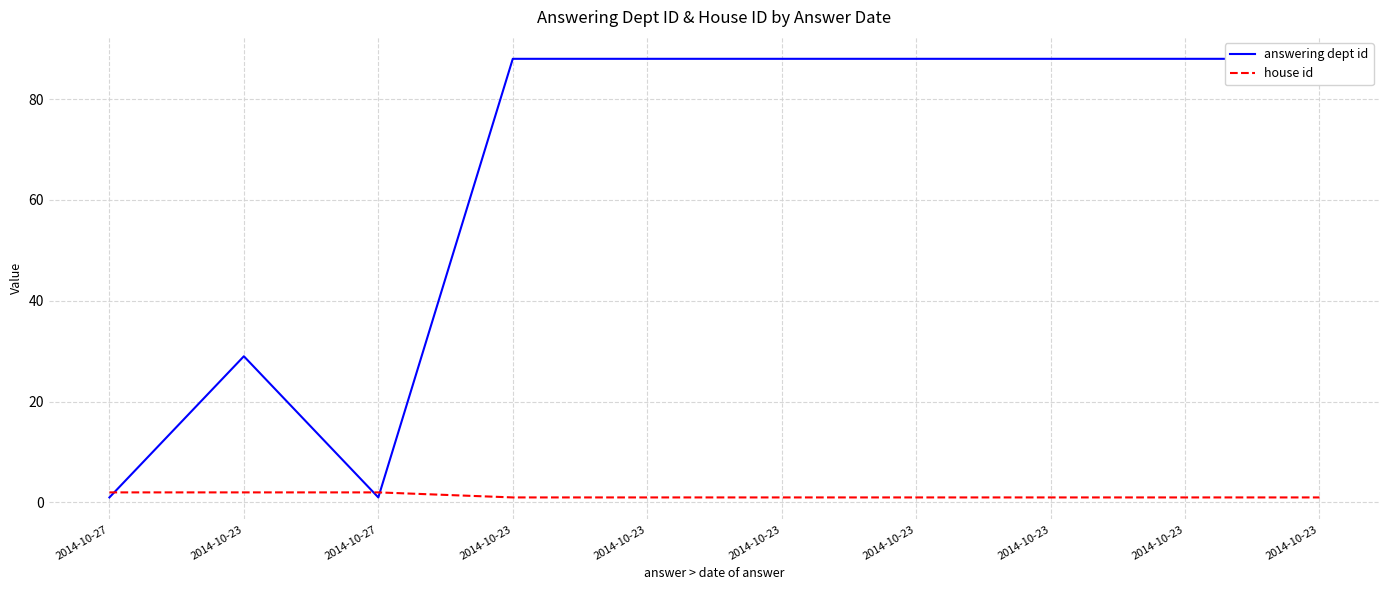

True or false: house id has more than 1 points higher than both neighbors.

False